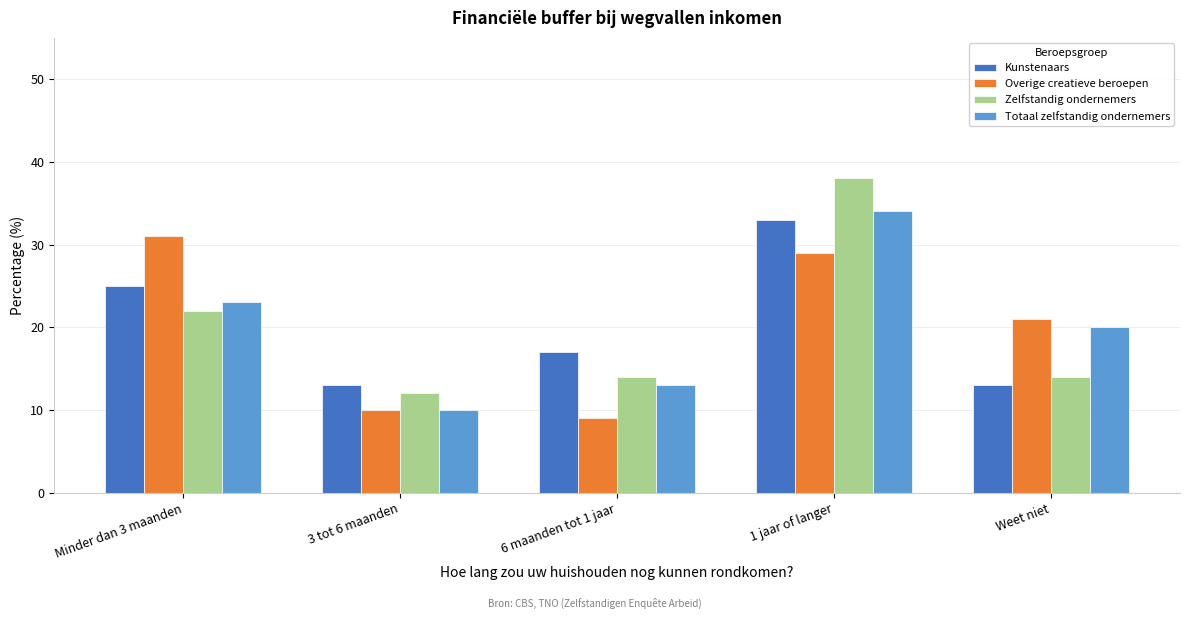

Reading left to right, extract all data points from this chart.

Kunstenaars: Minder dan 3 maanden=25	3 tot 6 maanden=13	6 maanden tot 1 jaar=17	1 jaar of langer=33	Weet niet=13
Overige creatieve beroepen: Minder dan 3 maanden=31	3 tot 6 maanden=10	6 maanden tot 1 jaar=9	1 jaar of langer=29	Weet niet=21
Zelfstandig ondernemers: Minder dan 3 maanden=22	3 tot 6 maanden=12	6 maanden tot 1 jaar=14	1 jaar of langer=38	Weet niet=14
Totaal zelfstandig ondernemers: Minder dan 3 maanden=23	3 tot 6 maanden=10	6 maanden tot 1 jaar=13	1 jaar of langer=34	Weet niet=20